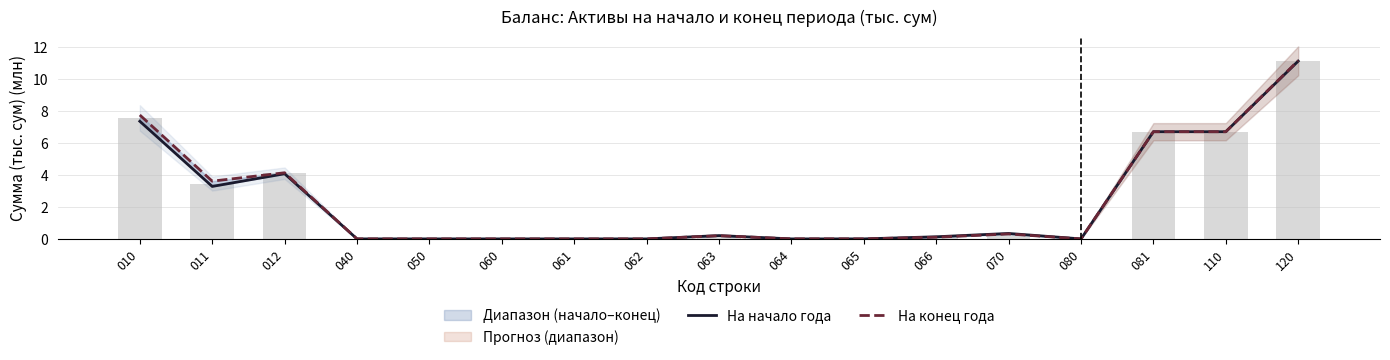

How many categories are shown in the chart?

17